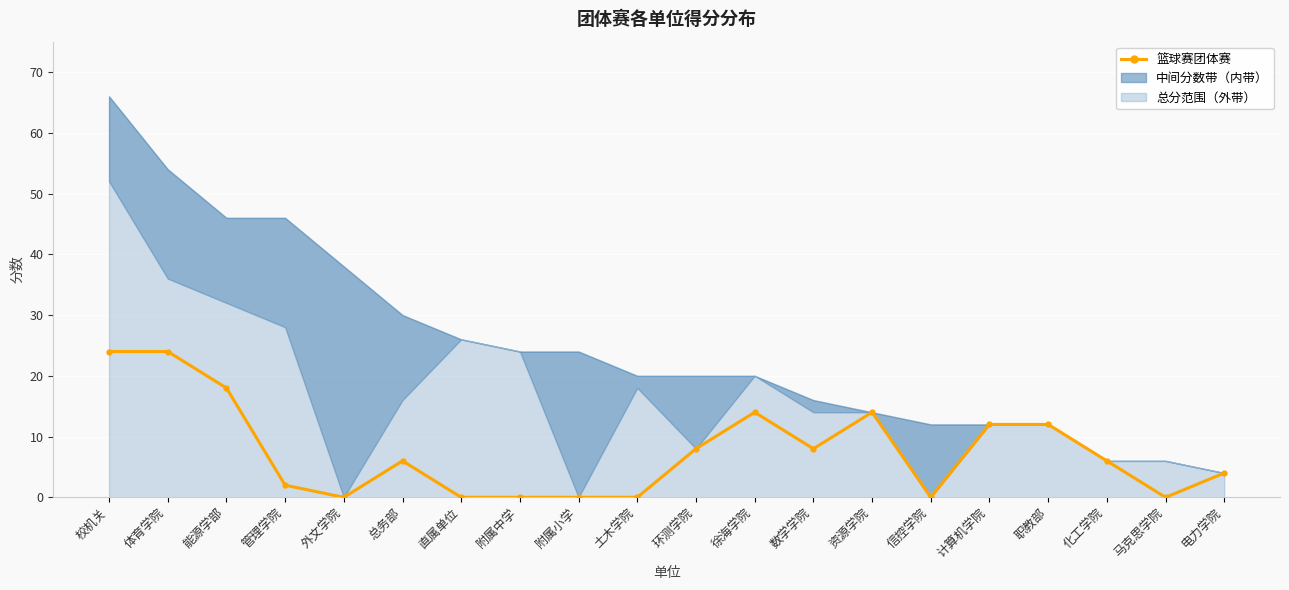

What is the change in value from 体育学院 to 信控学院?

-24